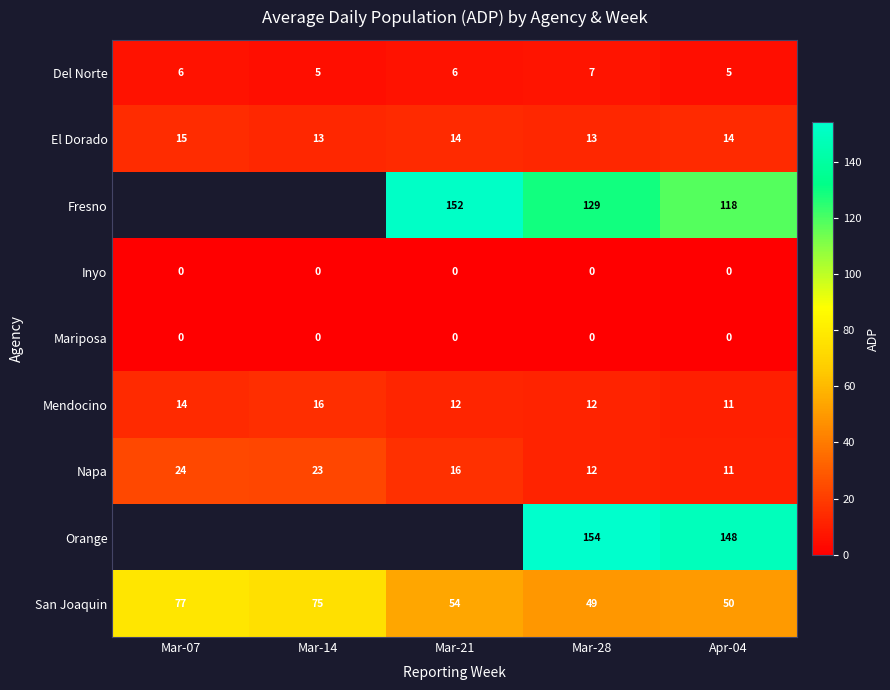

At which category does the chart reach its minimum across all series?

Mar-07